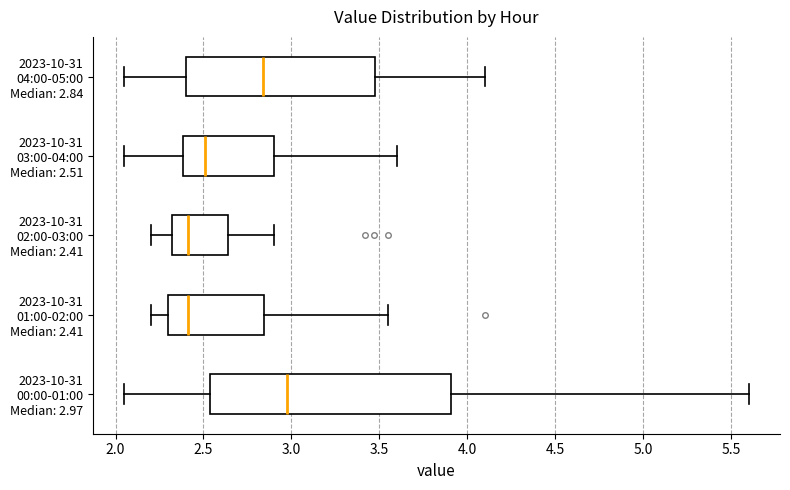

Where does the left whisker of the box for 2023-10-31 00:00-01:00 Median: 2.97 end on the x-axis? The values are not printed on the chart, so give them approximately, as read against the axis.

2.05